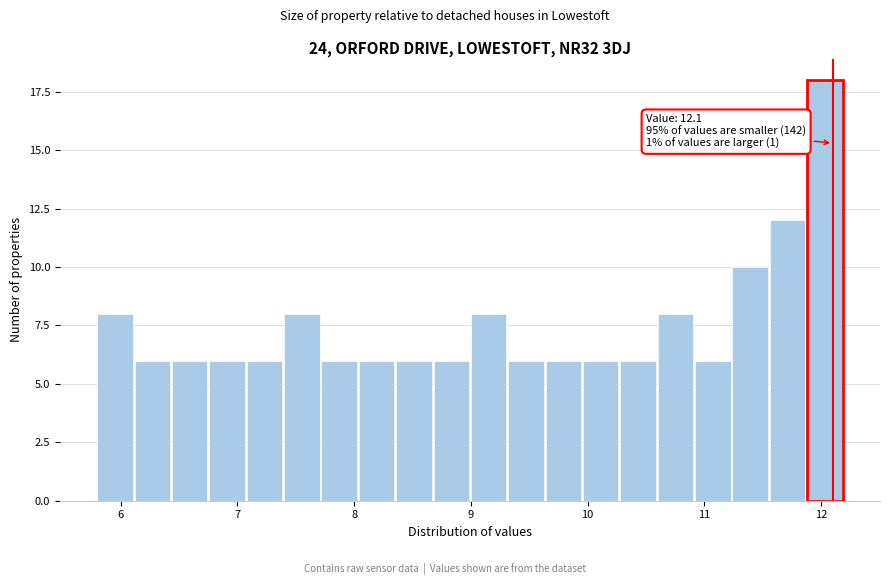

Read against the x-axis, roughly where is the centre of the tallest bar?

12.0